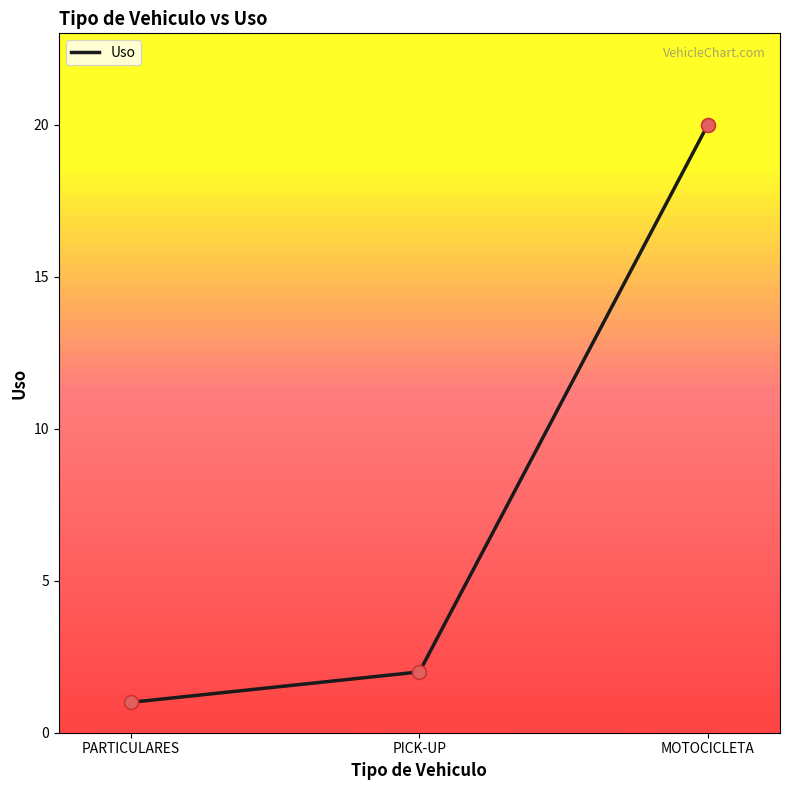

What is the change in value from PARTICULARES to MOTOCICLETA?

+19